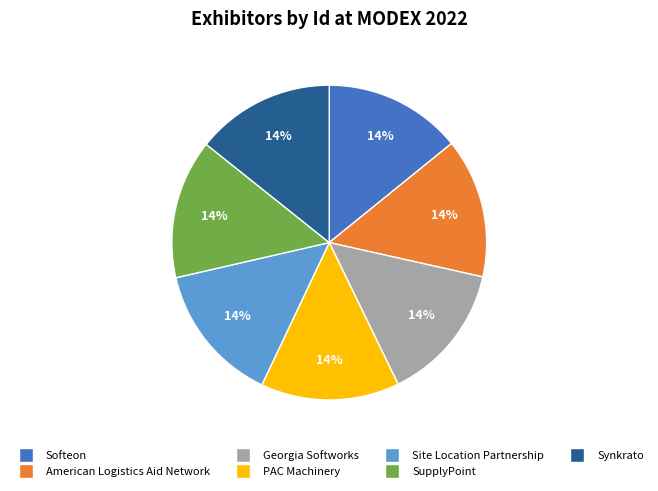

Approximately how many times larger is the value at PAC Machinery compared to Synkrato?

1.0